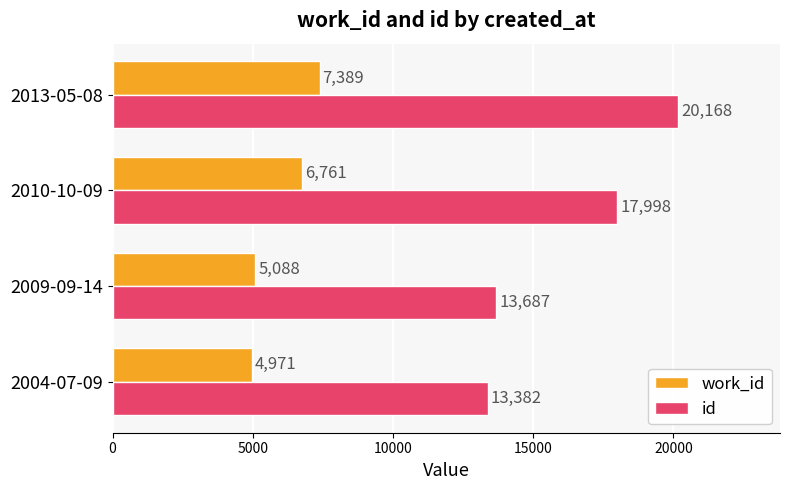

The work_id series shows 10024 at 2010-10-09. True or false?

False